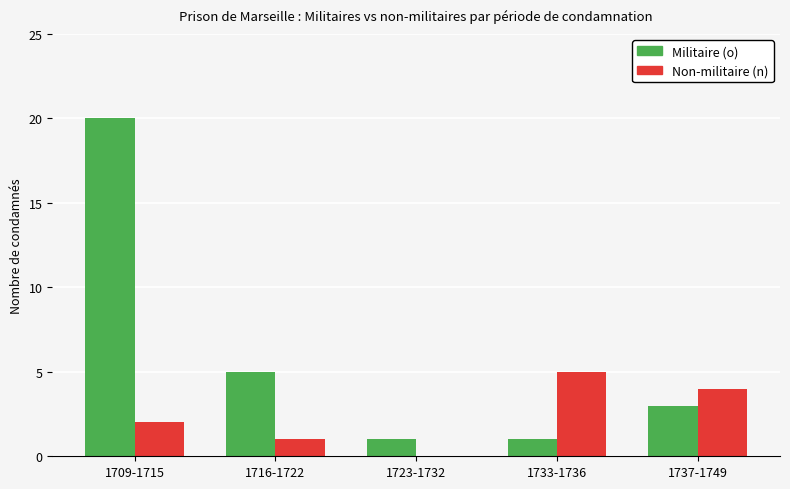

Reading left to right, what are all the values shown in this chart?

Militaire (o): 20	5	1	1	3
Non-militaire (n): 2	1	0	5	4